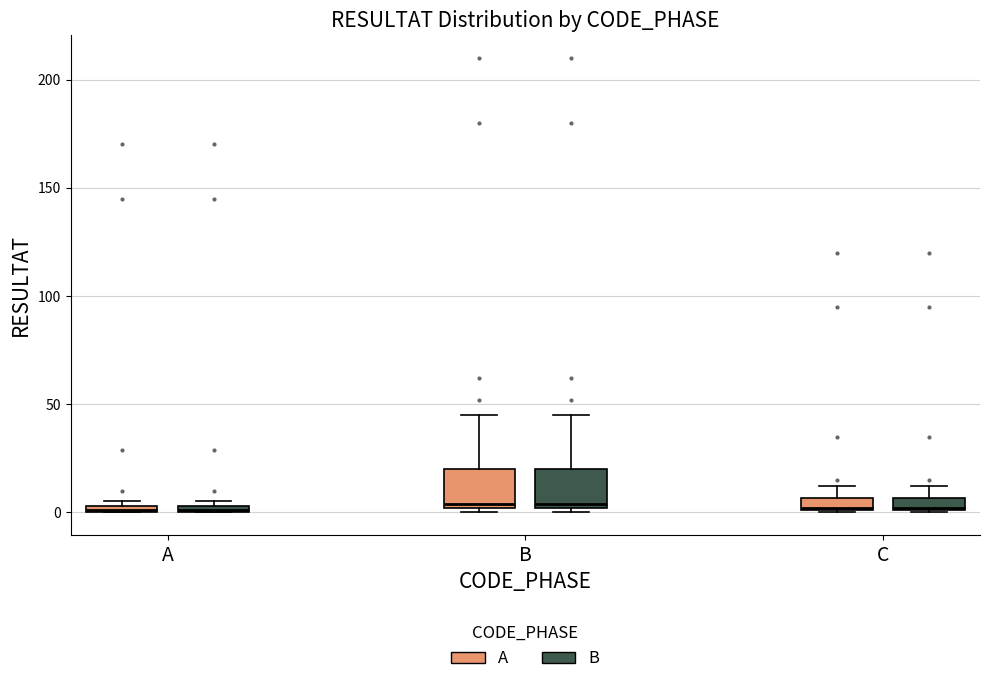

Where does the upper whisker of the box for B (B) end on the y-axis? The values are not printed on the chart, so give them approximately, as read against the axis.

45